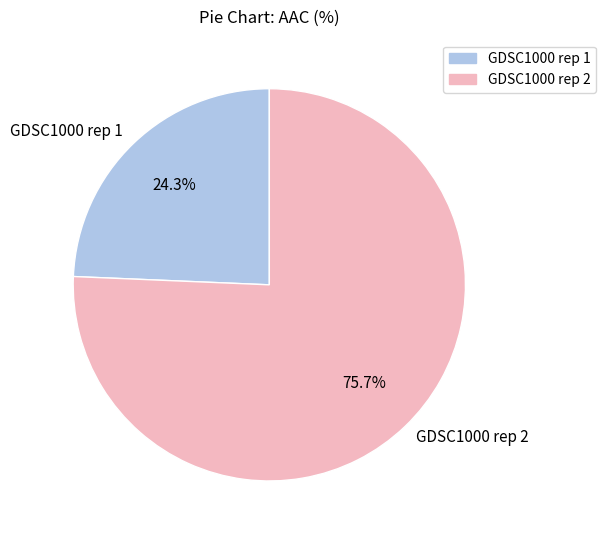

Approximately how many times larger is the value at GDSC1000 rep 1 compared to GDSC1000 rep 2?

0.3